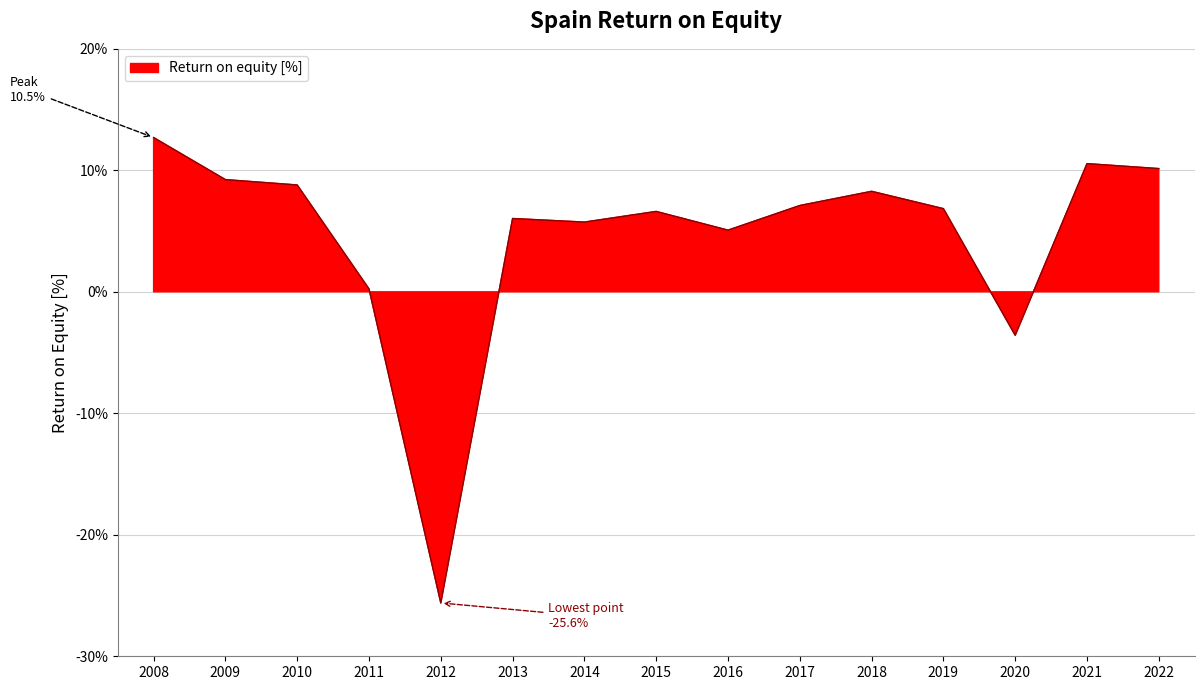

What is the value of the 6th point from the left?

6.0